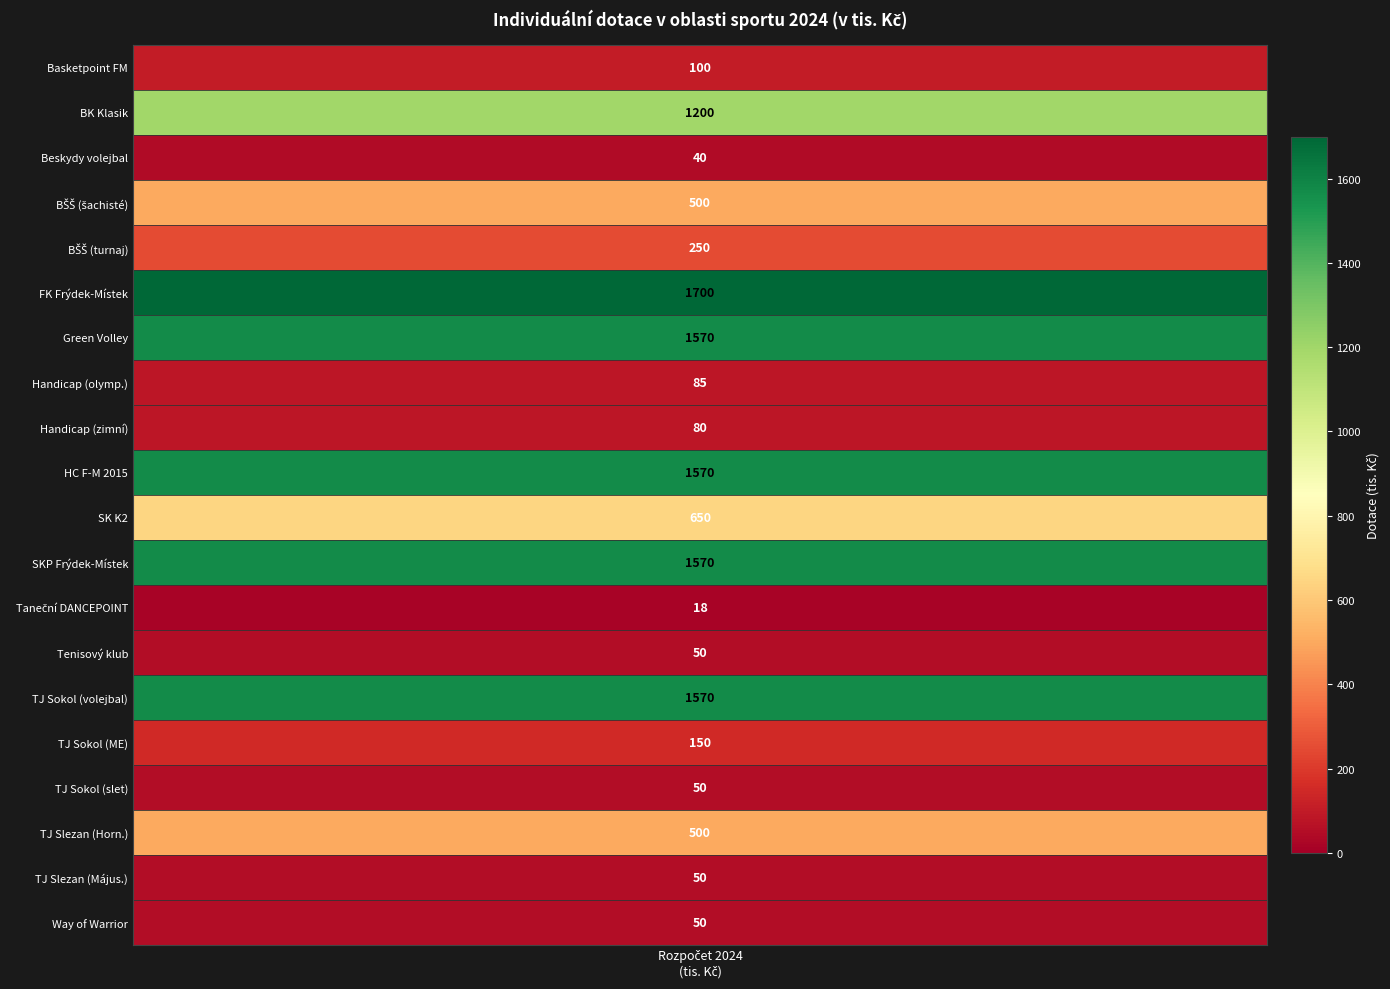

The value at 1 is 1200. True or false?

True